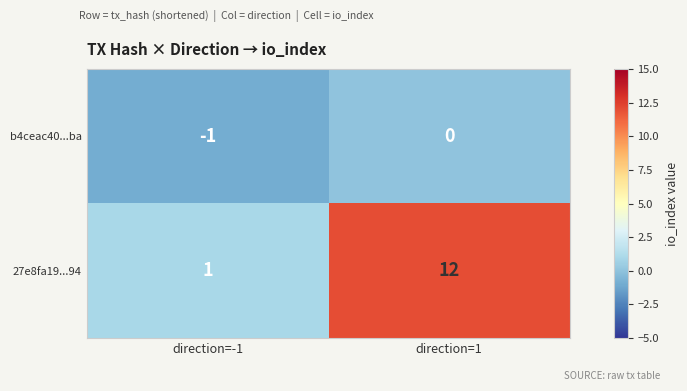

What is the sum of the 27e8fa19...94 values at direction=1 and direction=-1?

13